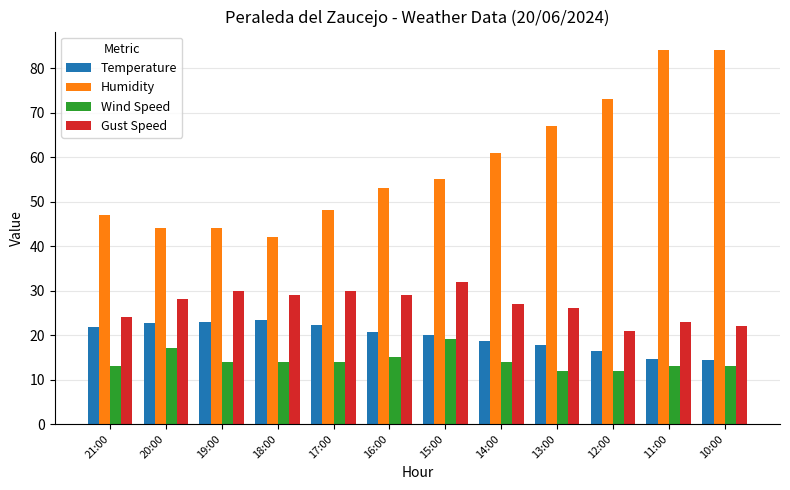

How many distinct data groups are displayed?

4